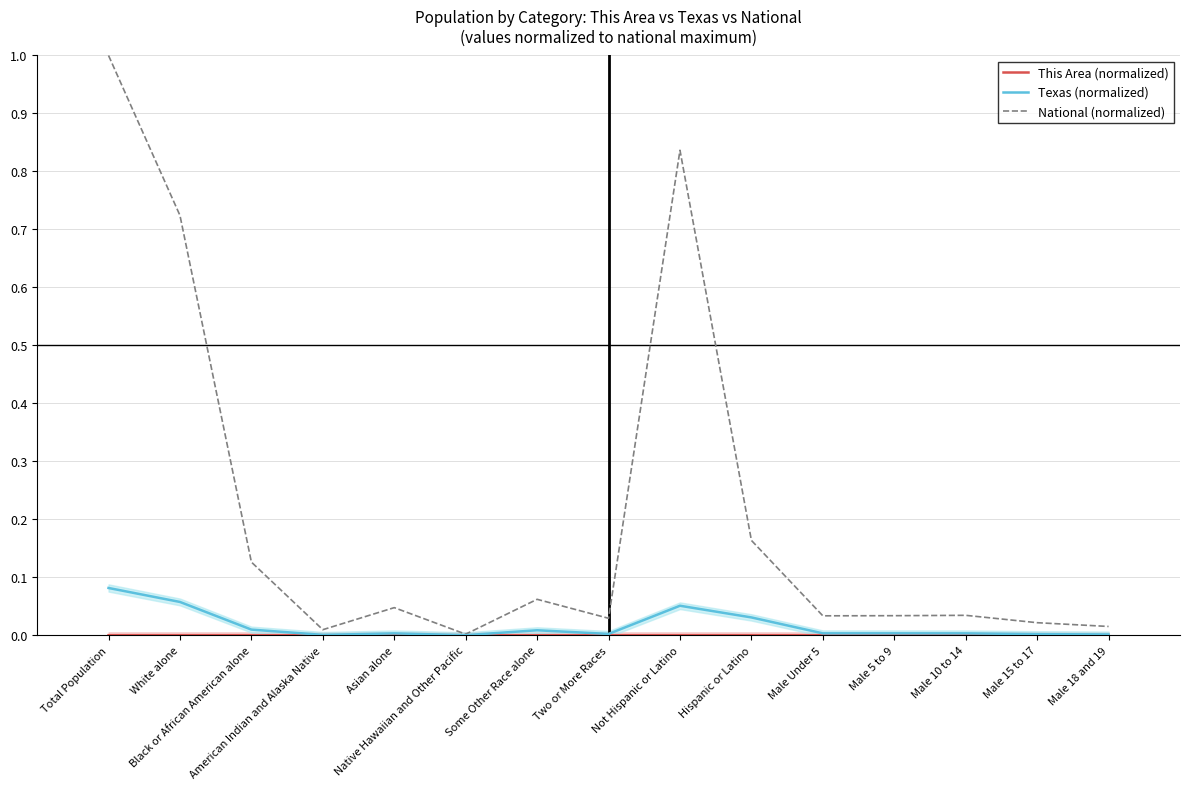

True or false: This Area (normalized) and Texas (normalized) intersect in this chart.

False